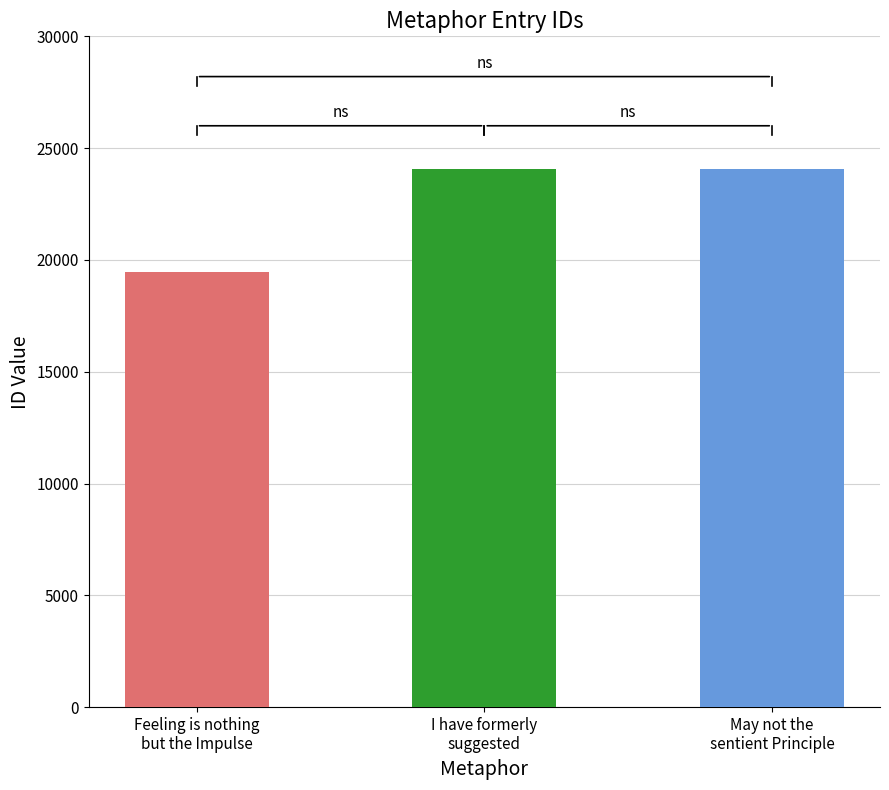

Reading left to right, transcribe all the data shown in this chart.

Feeling is nothing but the Impulse=19455	I have formerly suggested=24070	May not the sentient Principle=24073